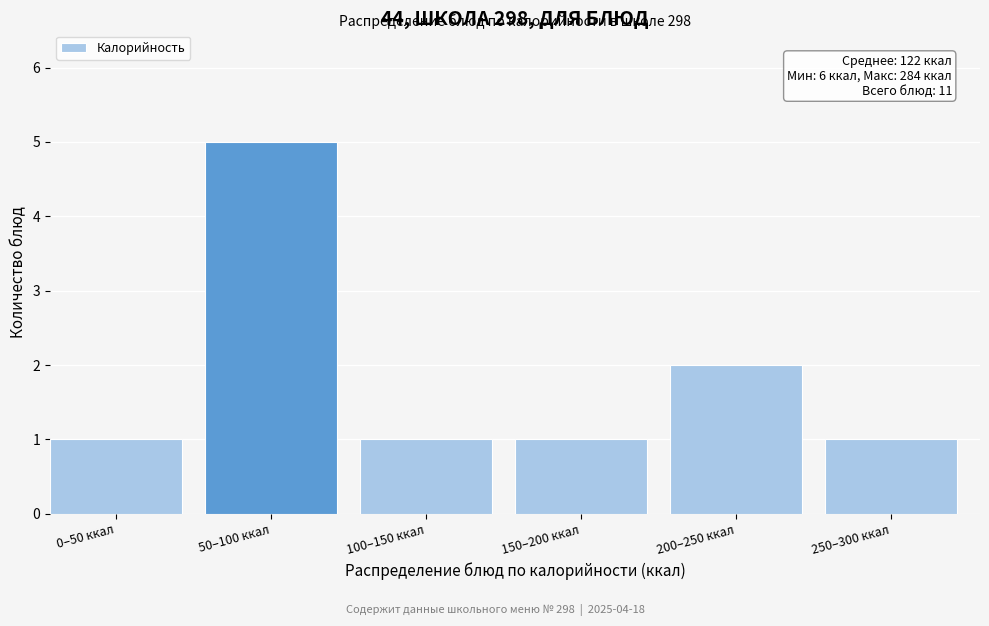

Reading left to right, extract all data points from this chart.

0–50 ккал=1	50–100 ккал=5	100–150 ккал=1	150–200 ккал=1	200–250 ккал=2	250–300 ккал=1